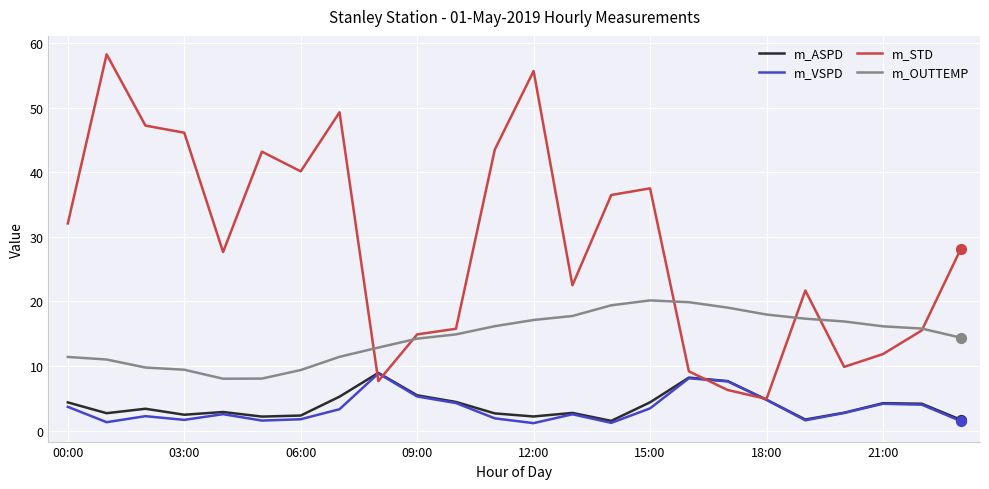

At how many categories does at least one series exceed 10?

24